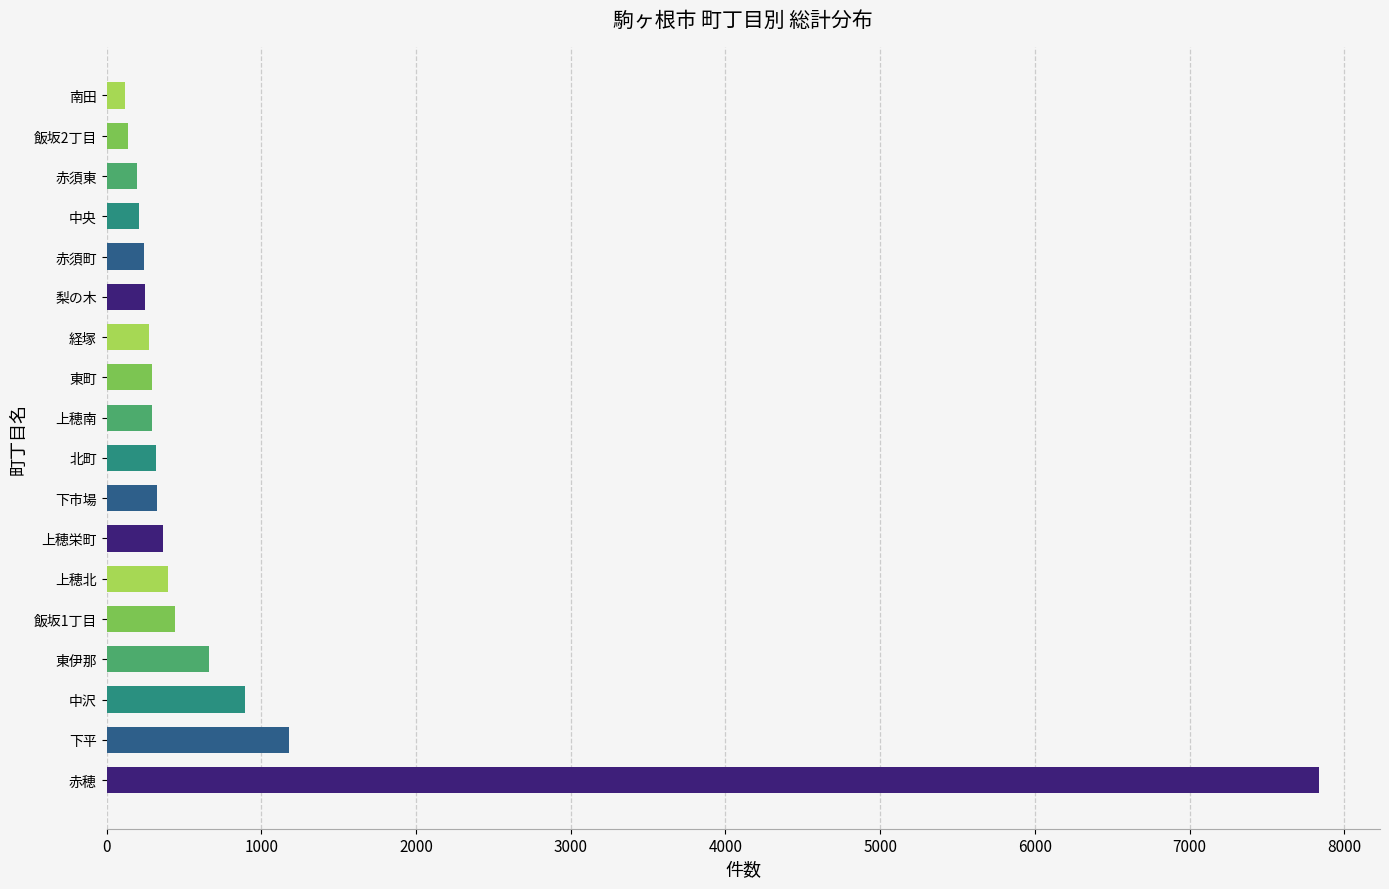

At which label is the value closest to 3978?

下平